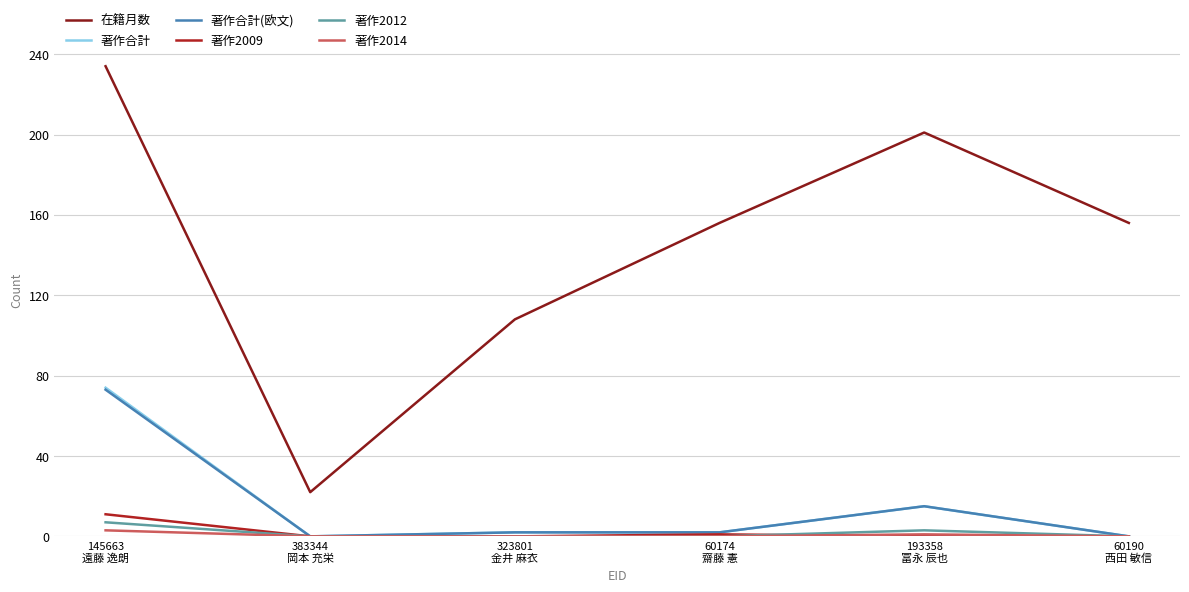

Which series has the largest total across all categories?

在籍月数